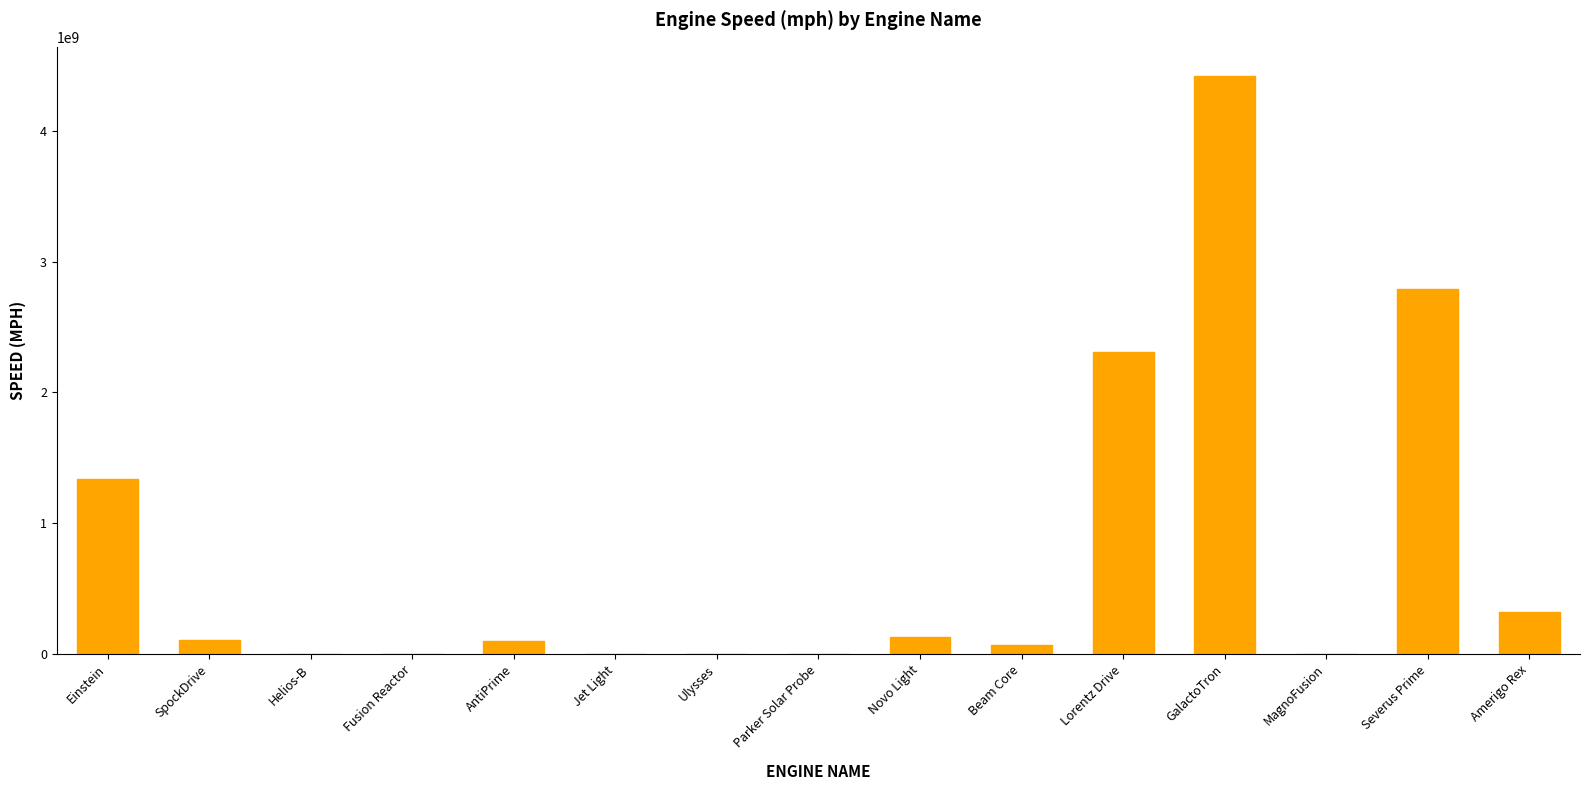

Is it true that the value at Lorentz Drive is 2310000000?

True